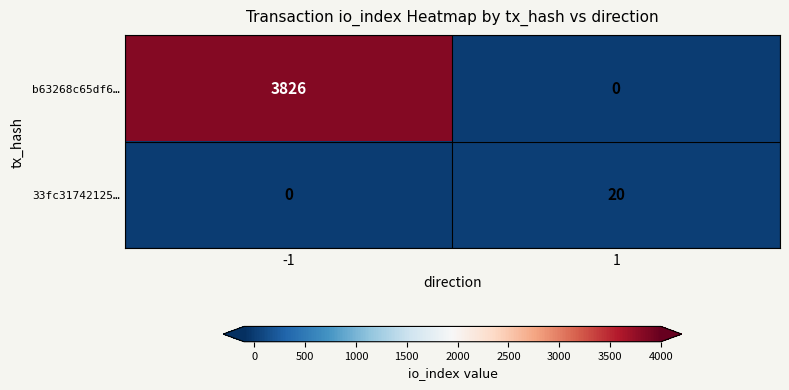

What is the average value of the 33fc31742125… series?

10